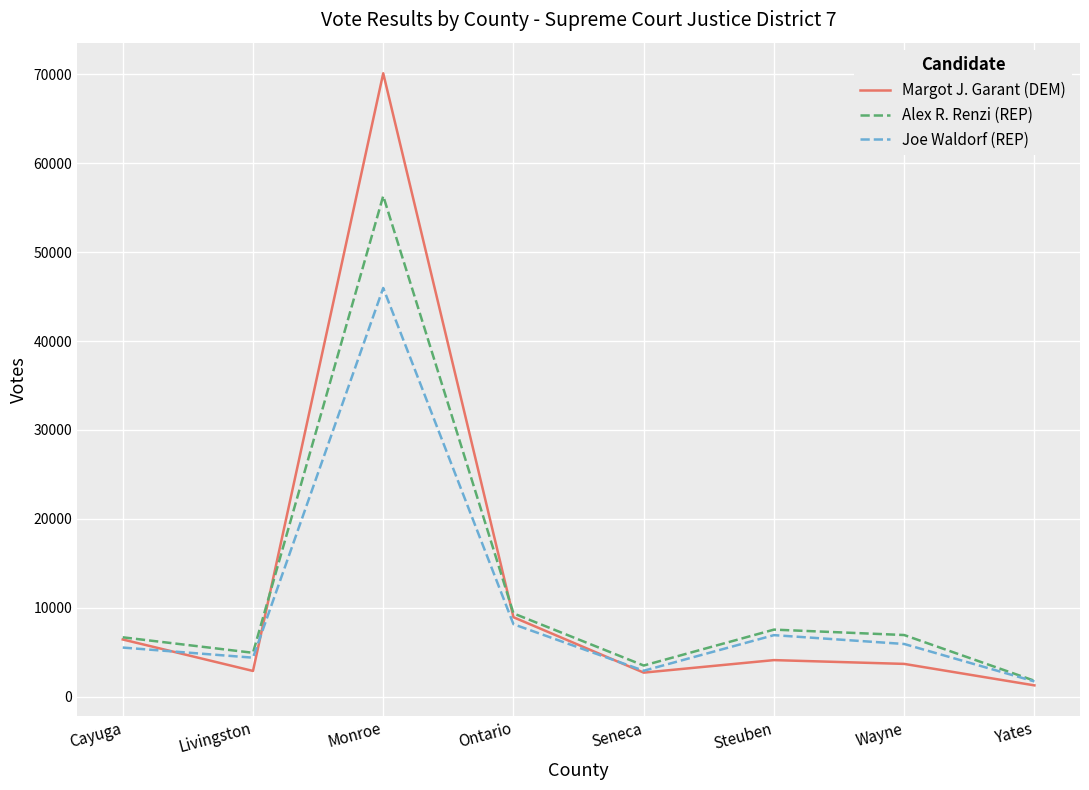

At which category is the sum across all series the highest?

Monroe